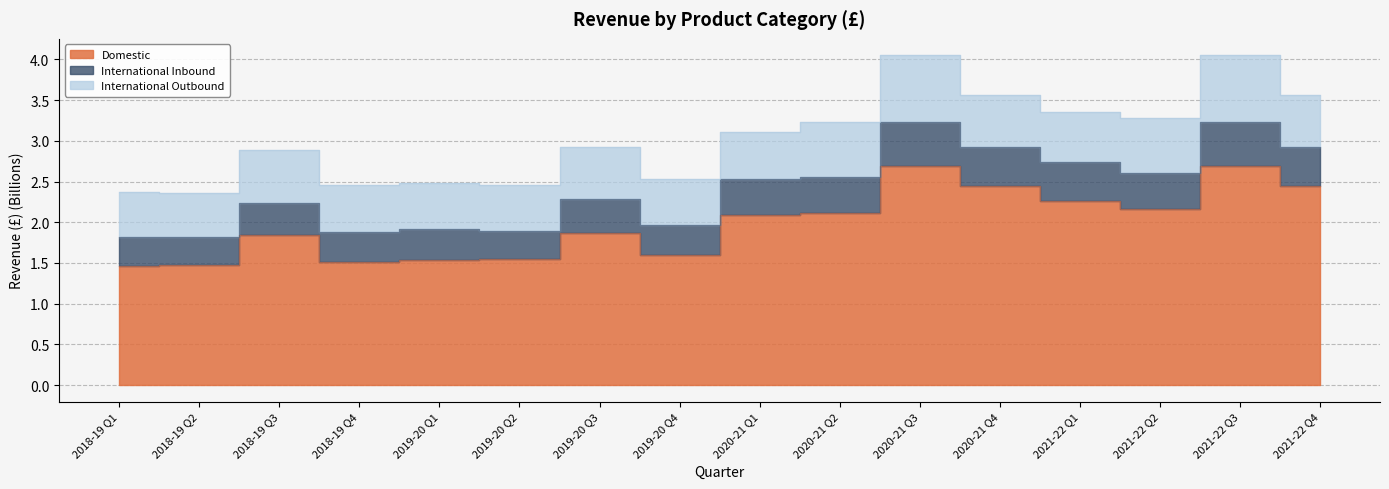

At which label does Domestic reach its minimum?

2018-19 Q1